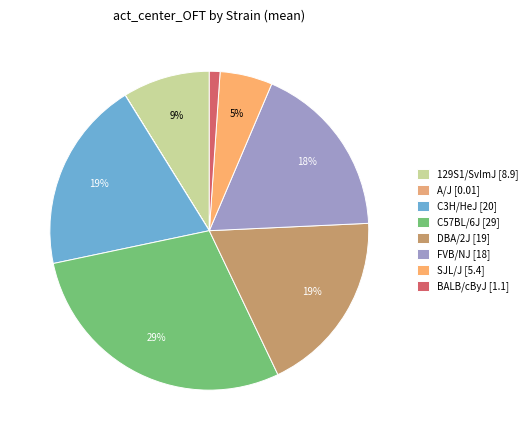

The A/J slice represents 0% of the pie. True or false?

True